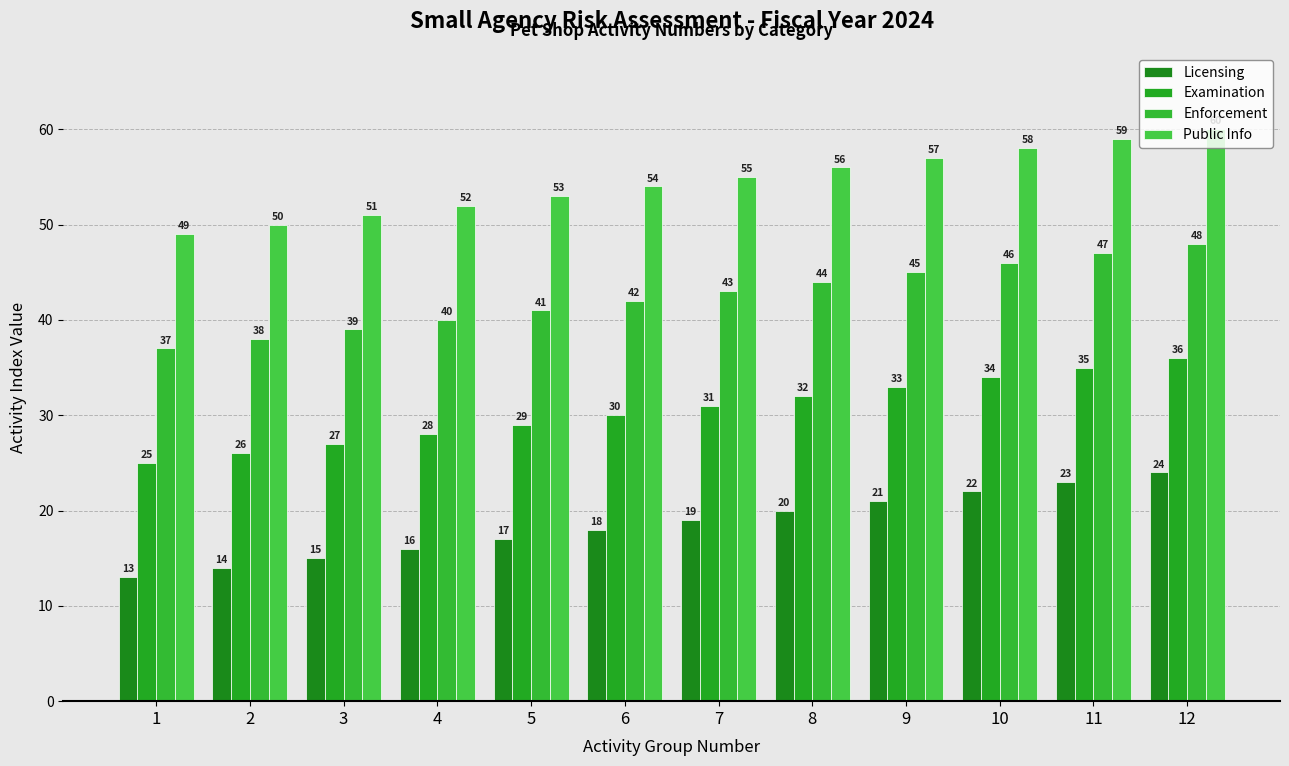

List the labels in order of Public Info value, smallest first.

1, 2, 3, 4, 5, 6, 7, 8, 9, 10, 11, 12